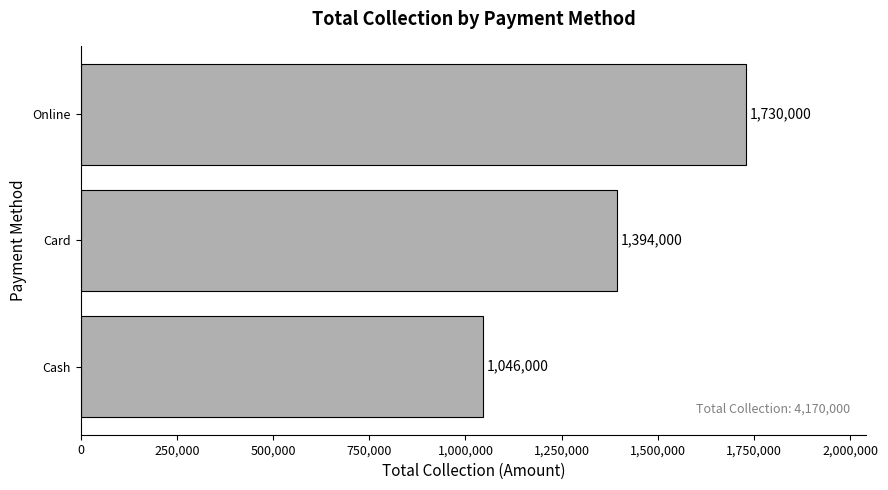

List the labels in order of value, smallest first.

Cash, Card, Online